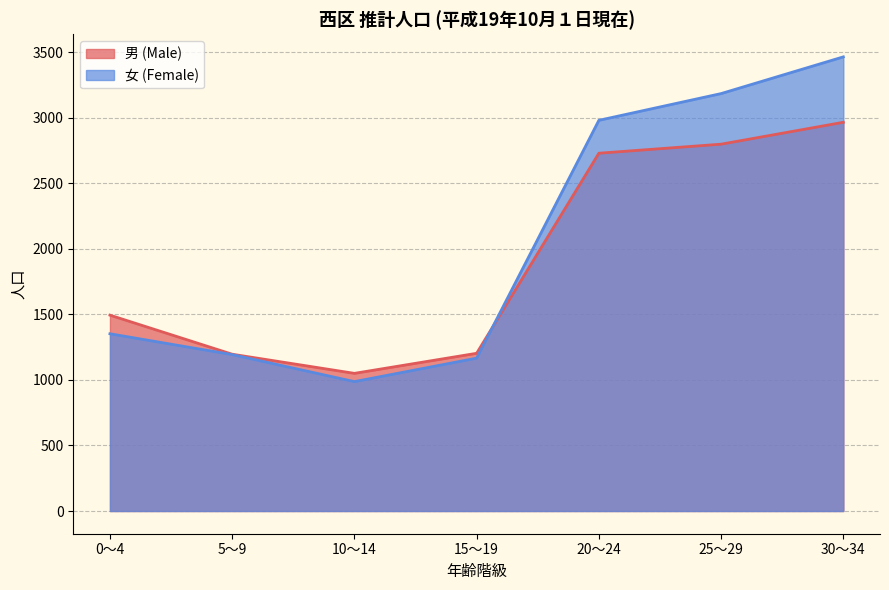

Count the number of categories in the chart.

7